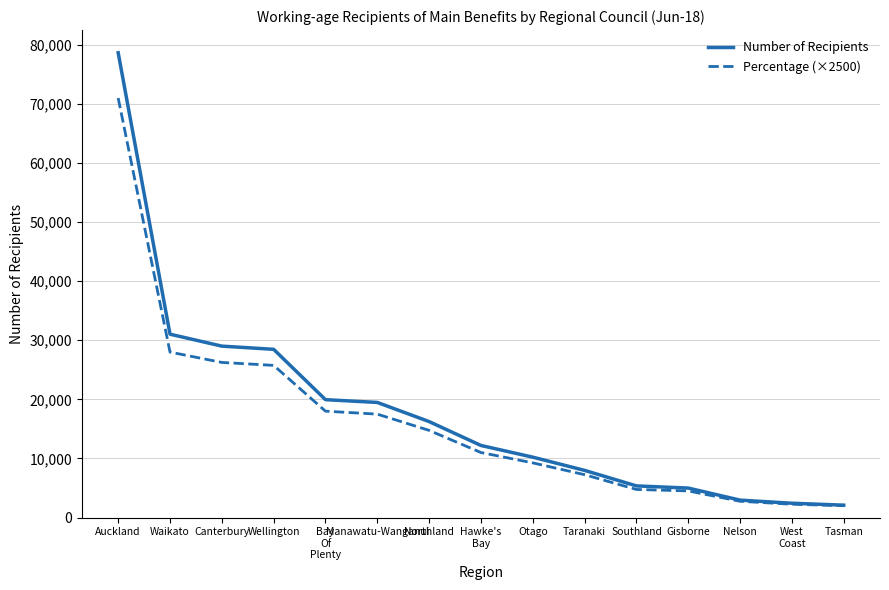

The Percentage (×2500) series shows 71000 at Auckland. True or false?

True